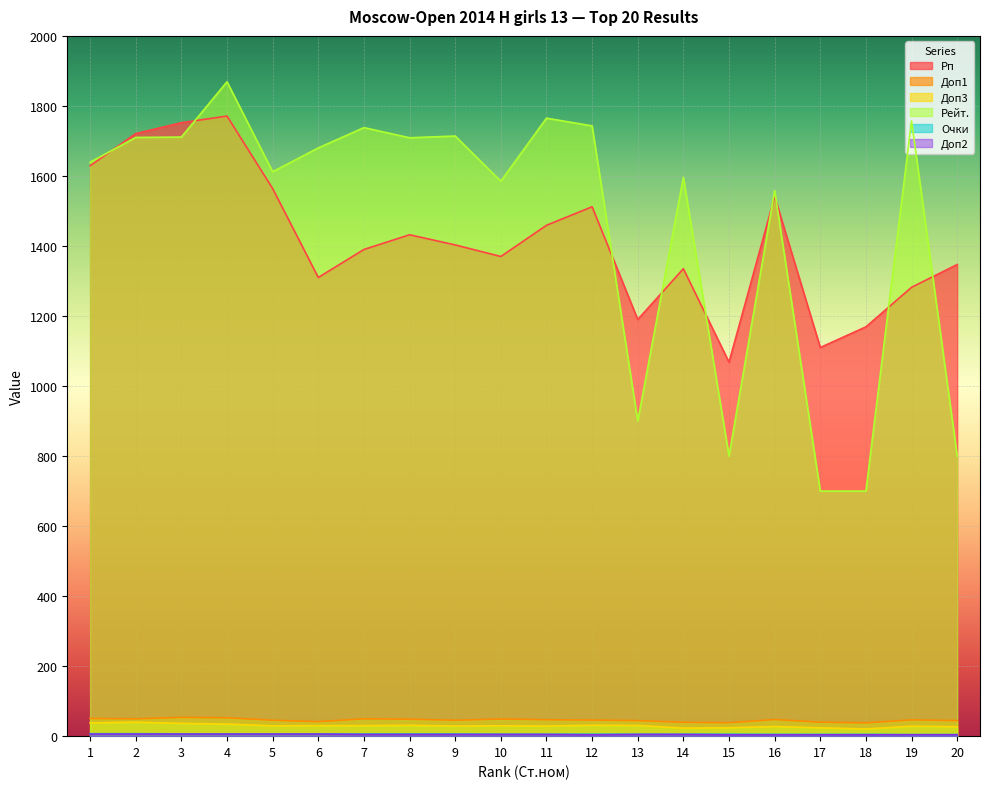

How many series are shown in this chart?

6